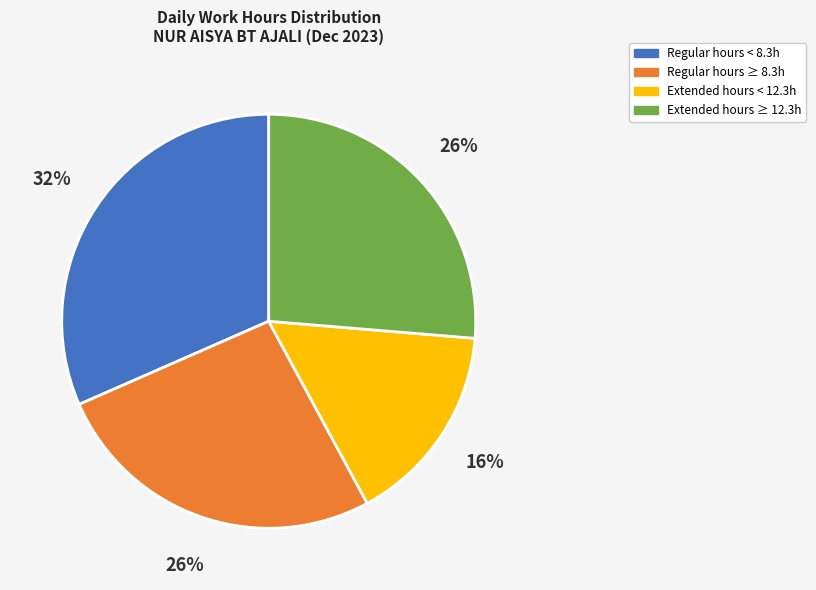

Is there a majority slice in this chart?

No